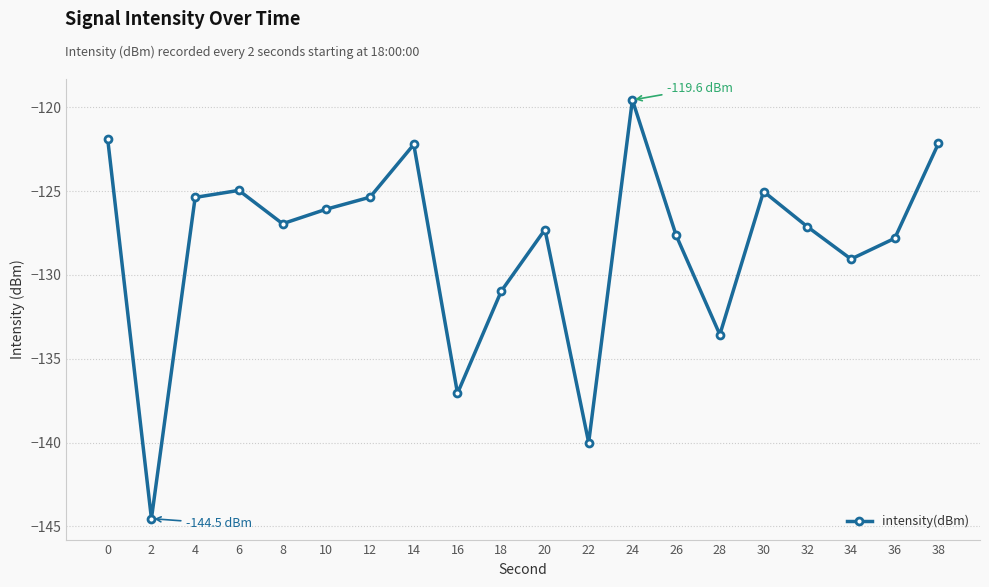

How many interior local peaks (higher than both neighbors) does the data have?

5